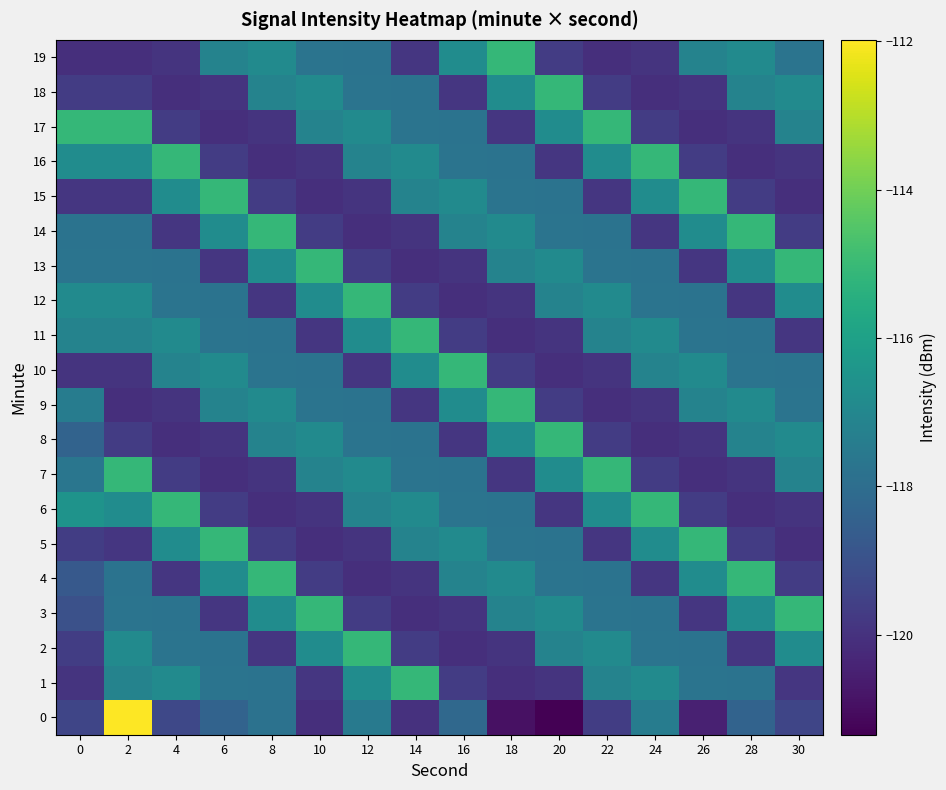

What is the minimum value shown in the chart?

-121.3